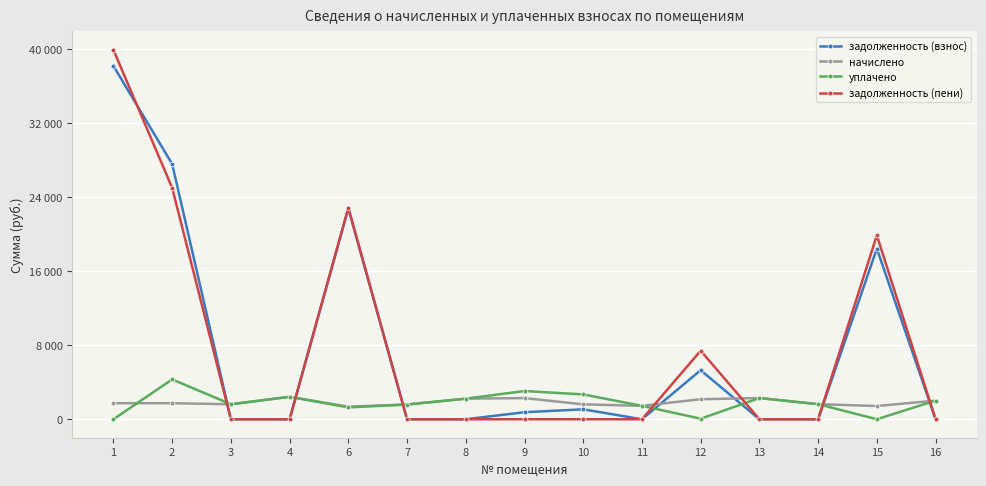

What is the difference between the maximum and minimum values in the задолженность (пени) series?

39910.8